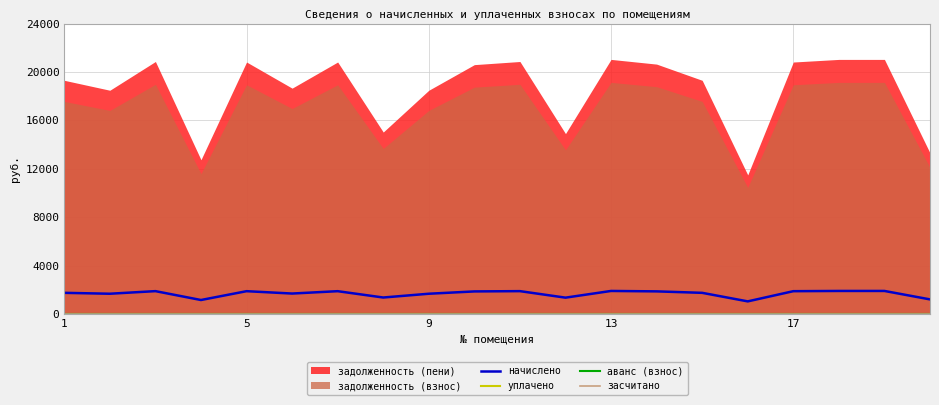

What is the minimum value for начислено?

1037.4